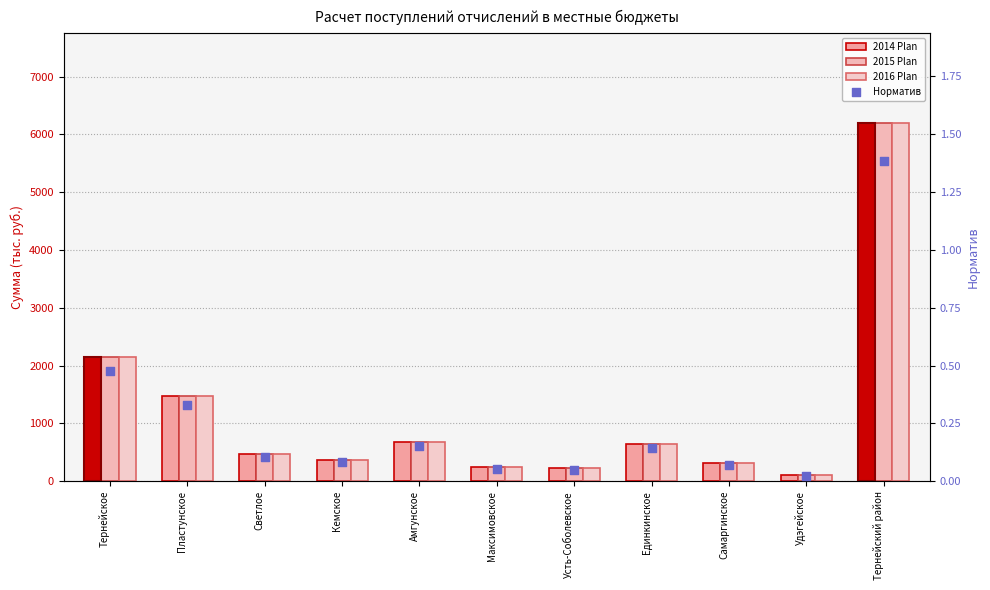

Which series contains the highest Y value?

2014 Plan